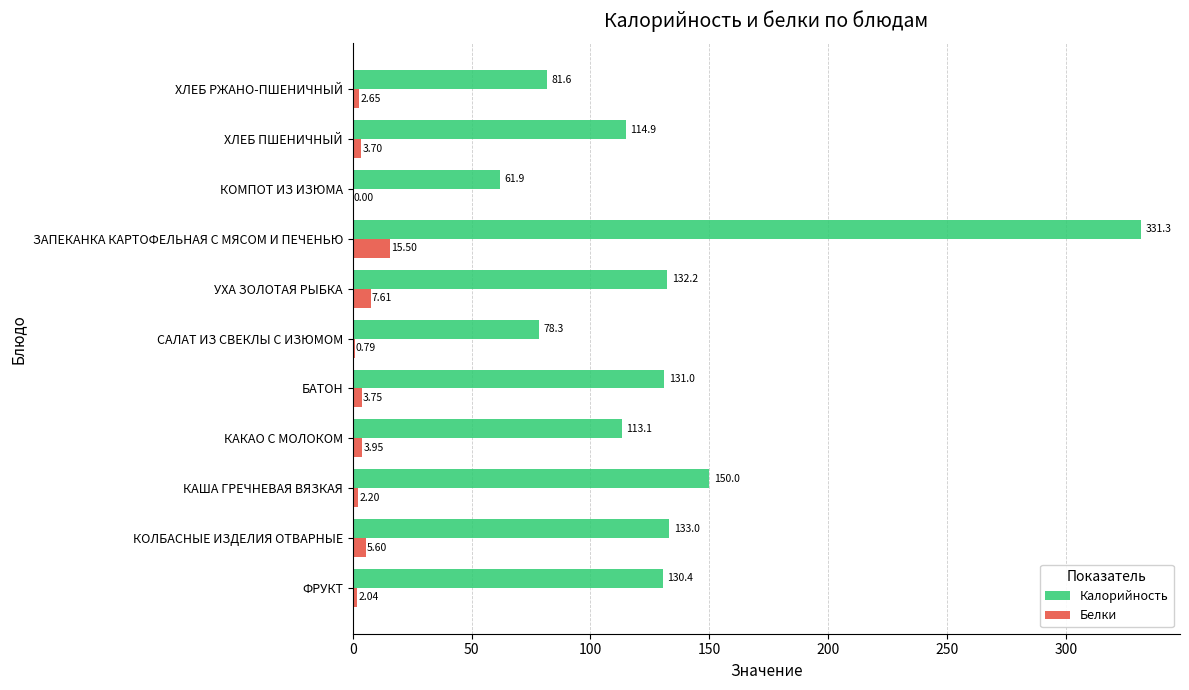

How many distinct data groups are displayed?

2